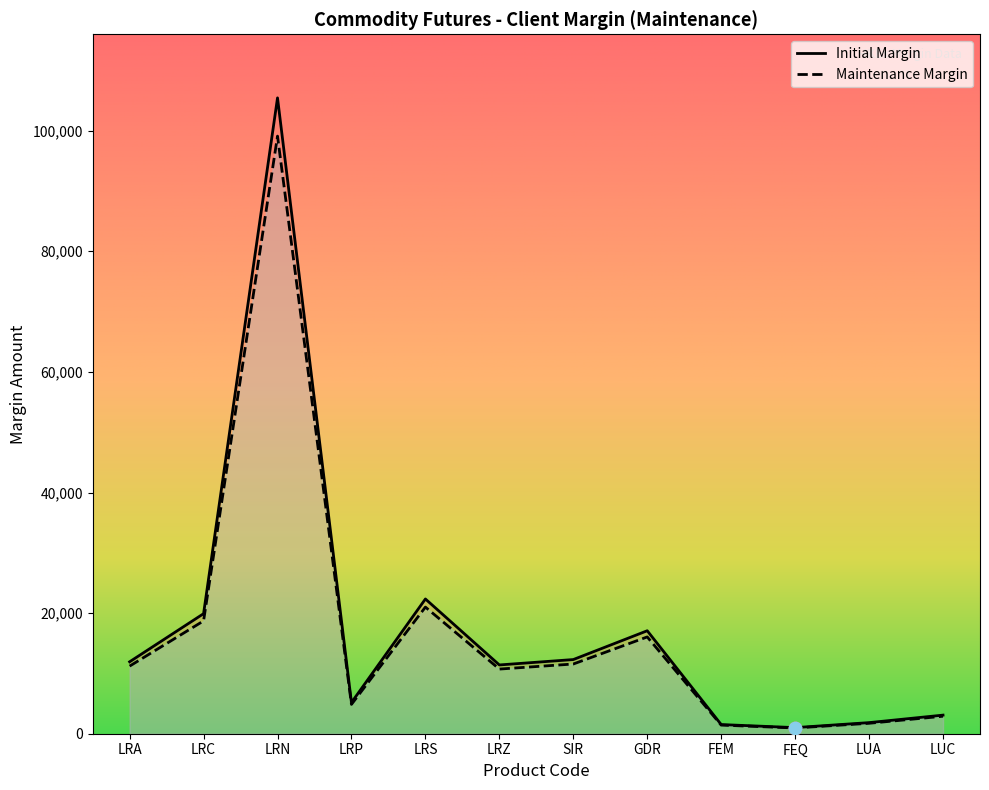

Which series has the largest Y range (max minus min)?

Initial Margin